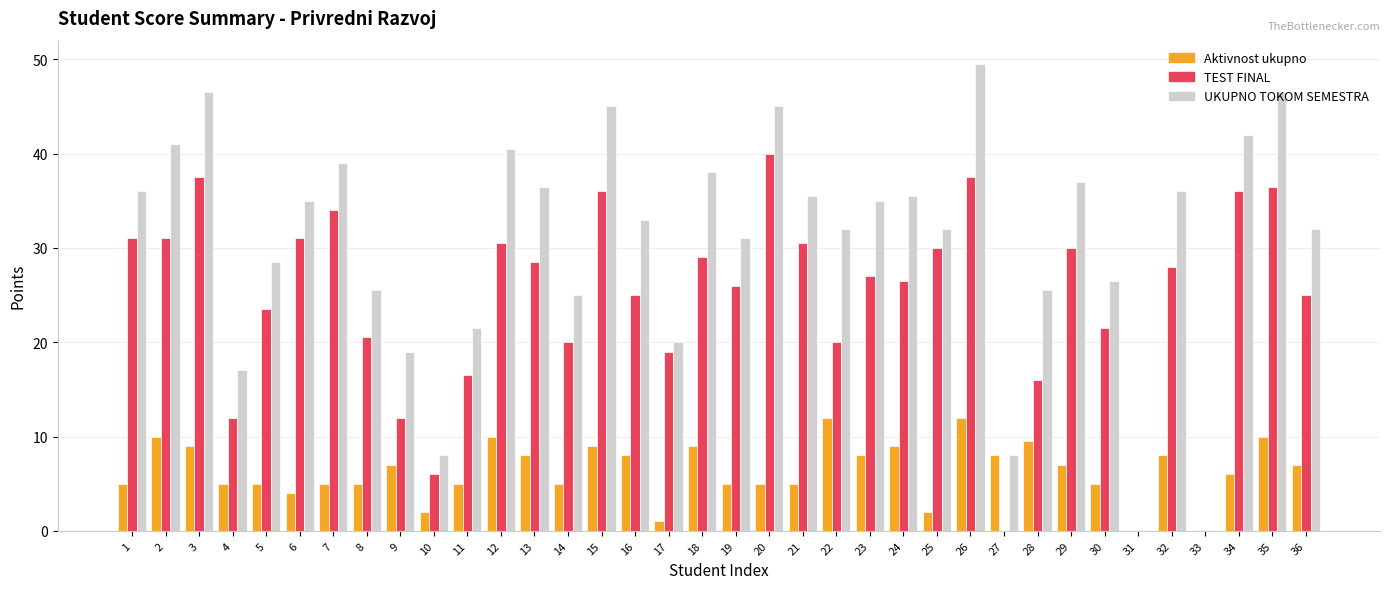

The TEST FINAL series shows 20.0 at 14. True or false?

True